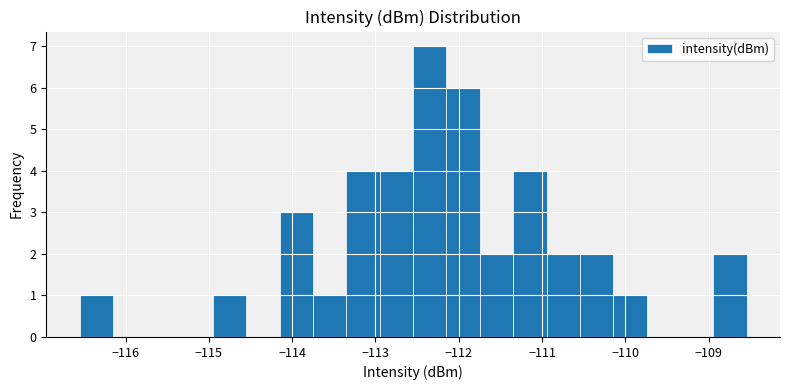

What is the height of the bar covering -113.7 to -113.3 on the x-axis? Neither the bar edges nor the heights are printed on the chart, so give them approximately, as read against the axes.

1